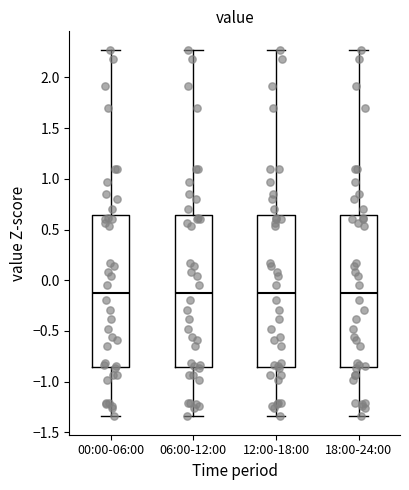

Reading left to right, read every box against the y-axis: the position of its median line, the range the box covers, and the ends of its whiskers. The values are not printed on the chart, so give them approximately, as read against the axis.

00:00-06:00: median -0.10, box -0.85 to 0.65, whiskers -1.35 to 2.25
06:00-12:00: median -0.10, box -0.85 to 0.65, whiskers -1.35 to 2.25
12:00-18:00: median -0.10, box -0.85 to 0.65, whiskers -1.35 to 2.25
18:00-24:00: median -0.10, box -0.85 to 0.65, whiskers -1.35 to 2.25